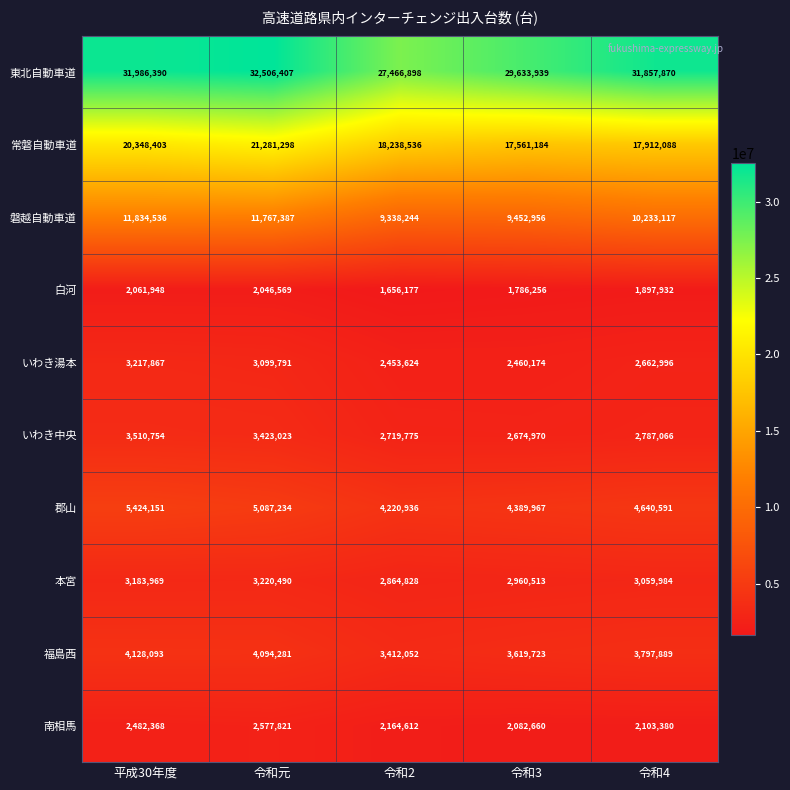

How many 本宮 values are between 2960513 and 3183969?

3